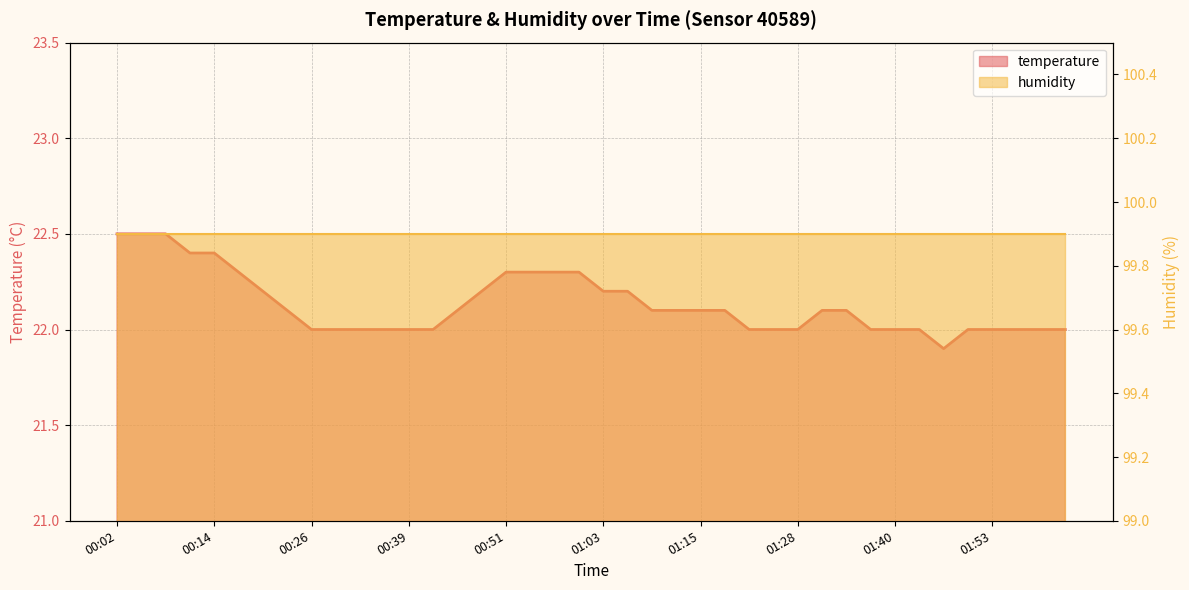

What is the label of the 12th point from the left?

00:36